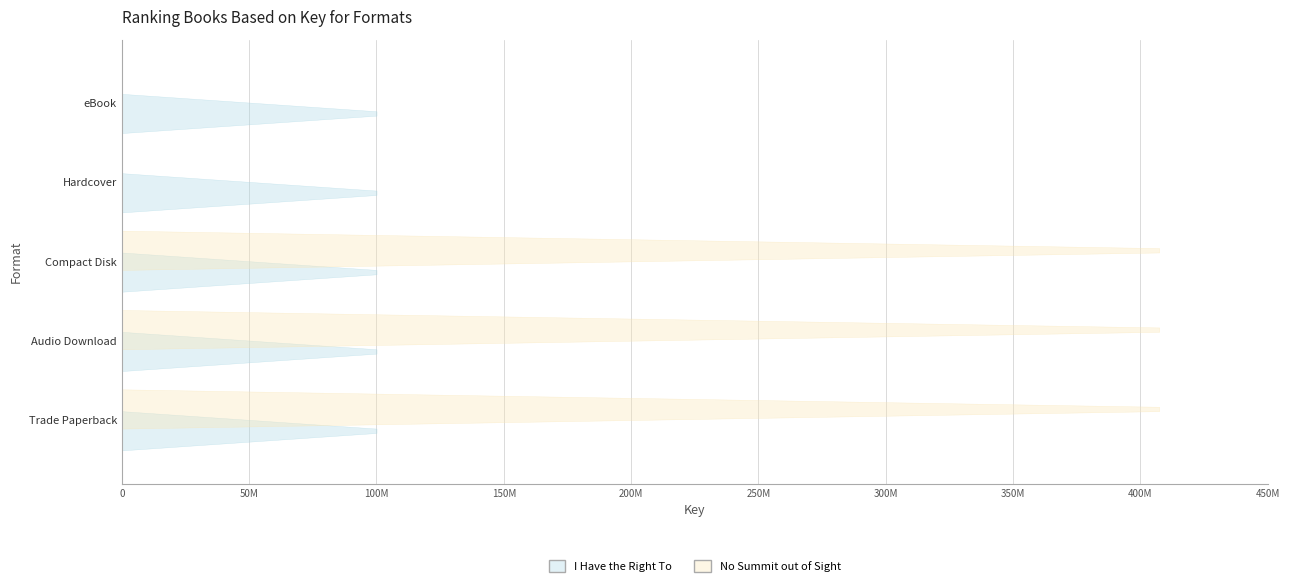

At eBook, list the series in order from smallest to largest.

No Summit out of Sight, I Have the Right To